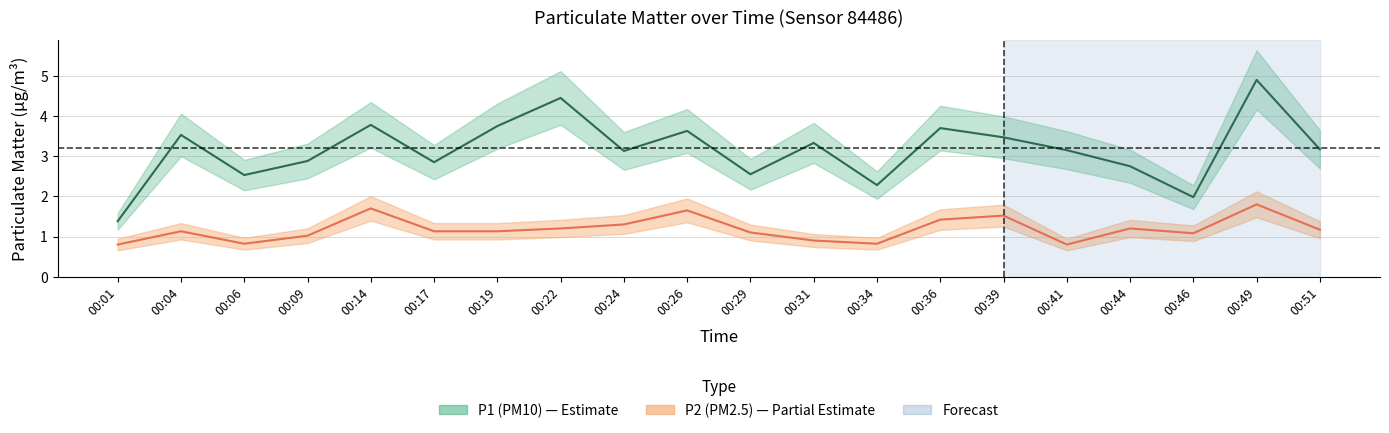

Which category has the highest value across all series?

00:49